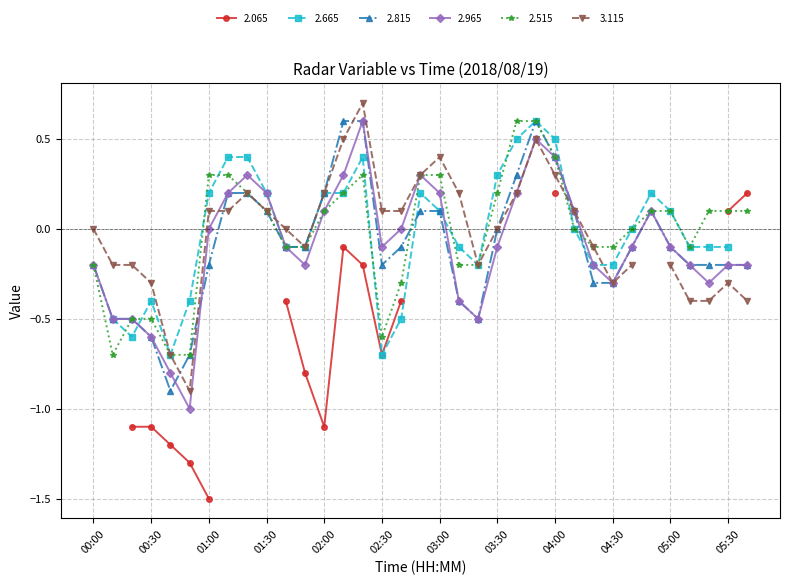

What is the lowest value of the 2.515 series?

-0.7